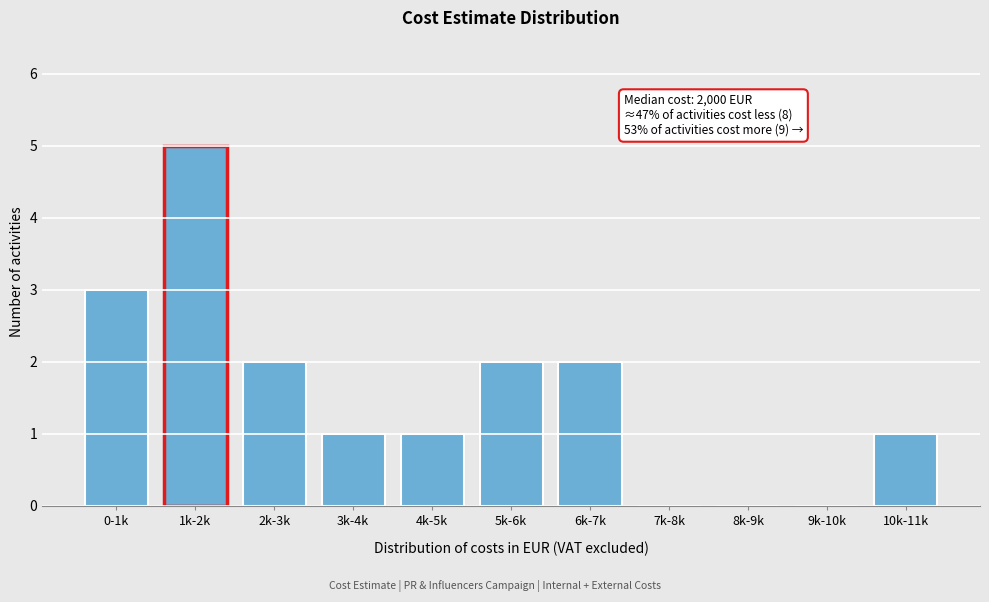

Reading left to right, what are all the values shown in this chart?

0-1k=3	1k-2k=5	2k-3k=2	3k-4k=1	4k-5k=1	5k-6k=2	6k-7k=2	7k-8k=0	8k-9k=0	9k-10k=0	10k-11k=1